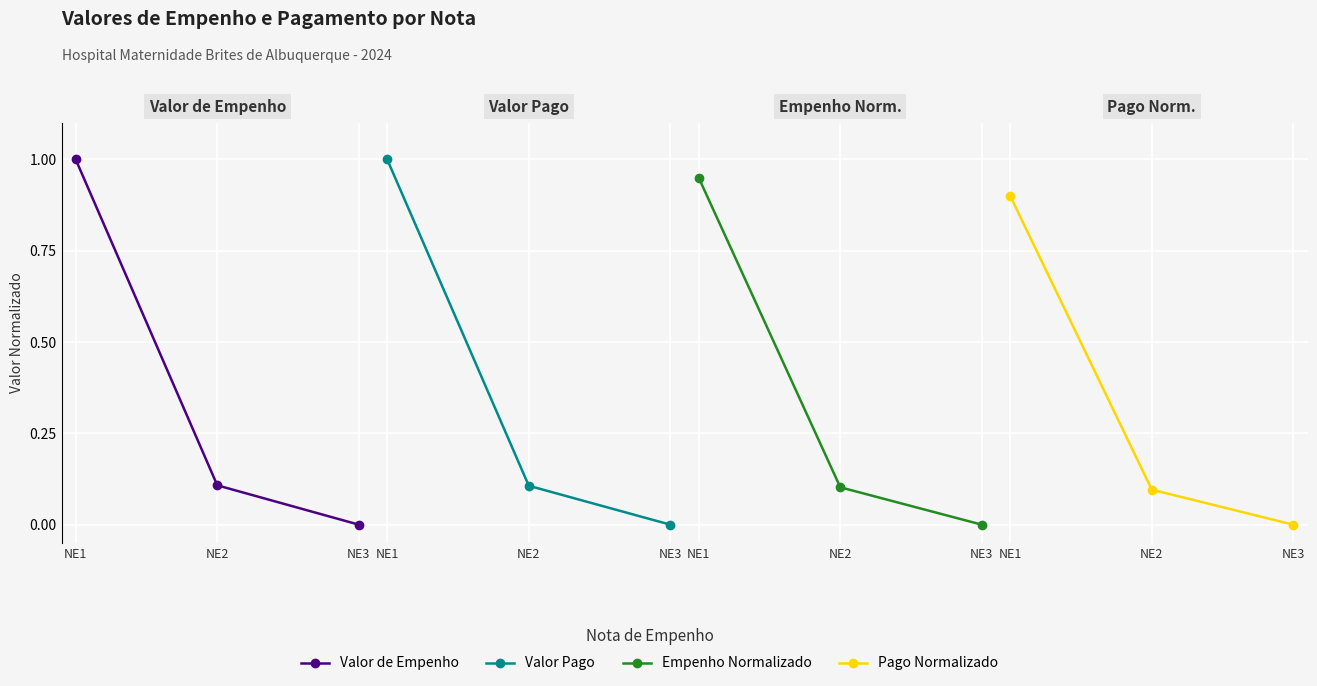

Which category has the lowest value in the Valor Pago series?

NE3